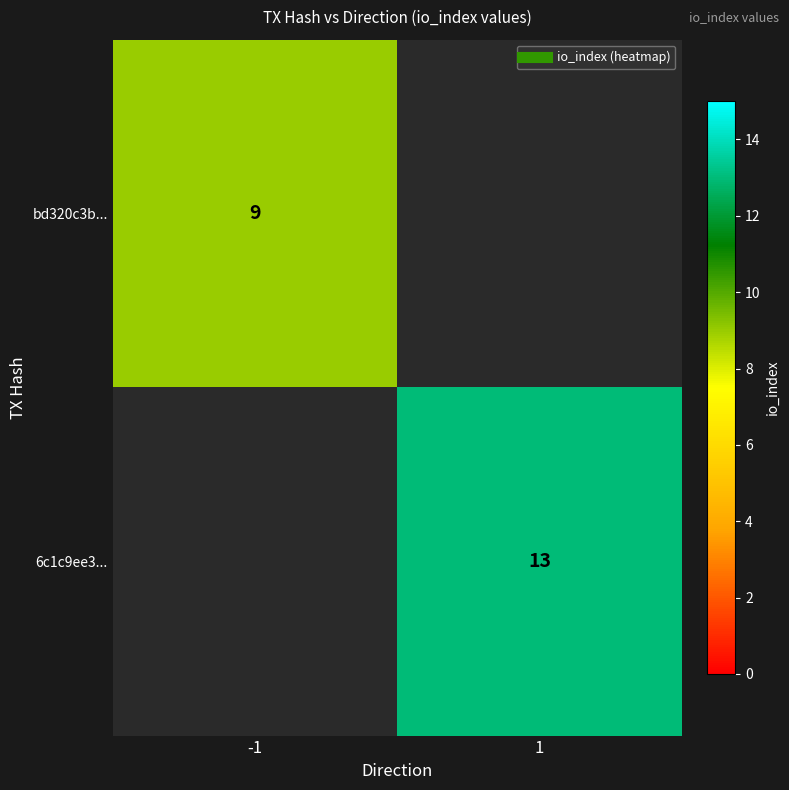

Rank the categories by 6c1c9ee3... value from lowest to highest.

-1, 1